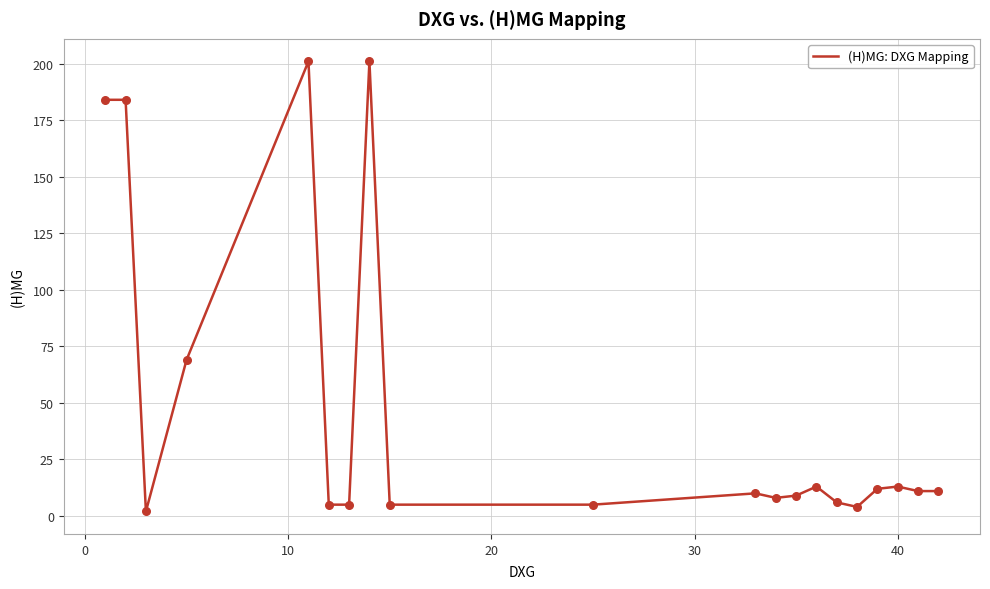

What is the difference between the maximum and minimum values?

199